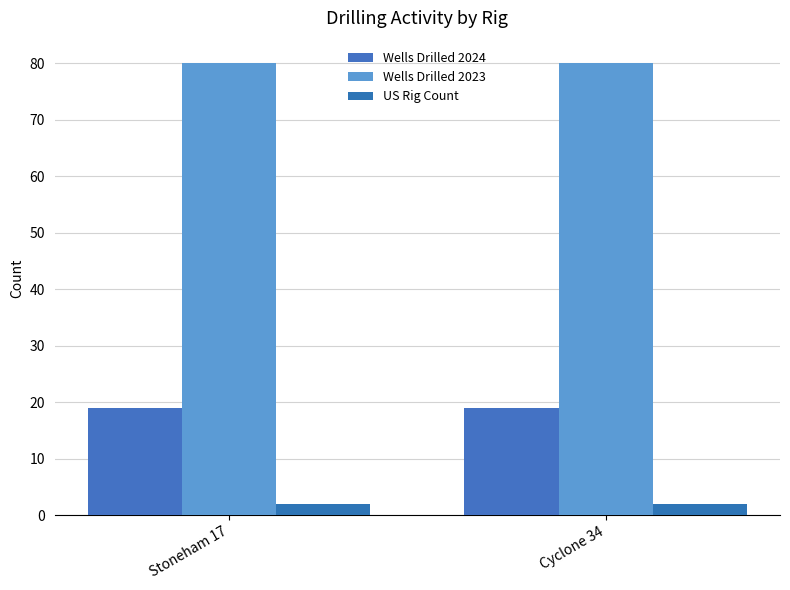

How many categories are shown in the chart?

2